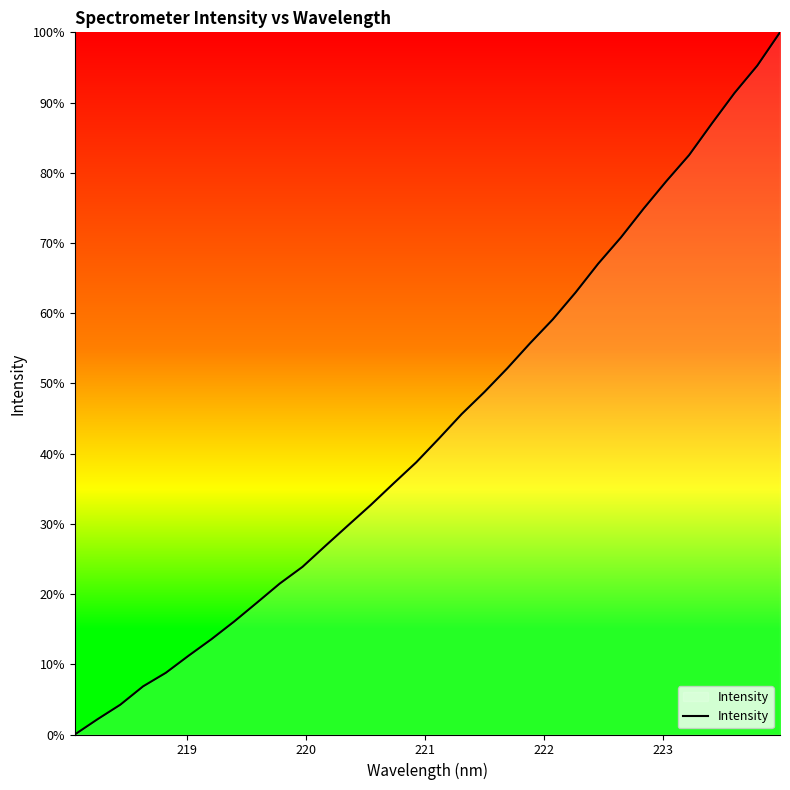

What is the maximum value shown in the chart?

100.0